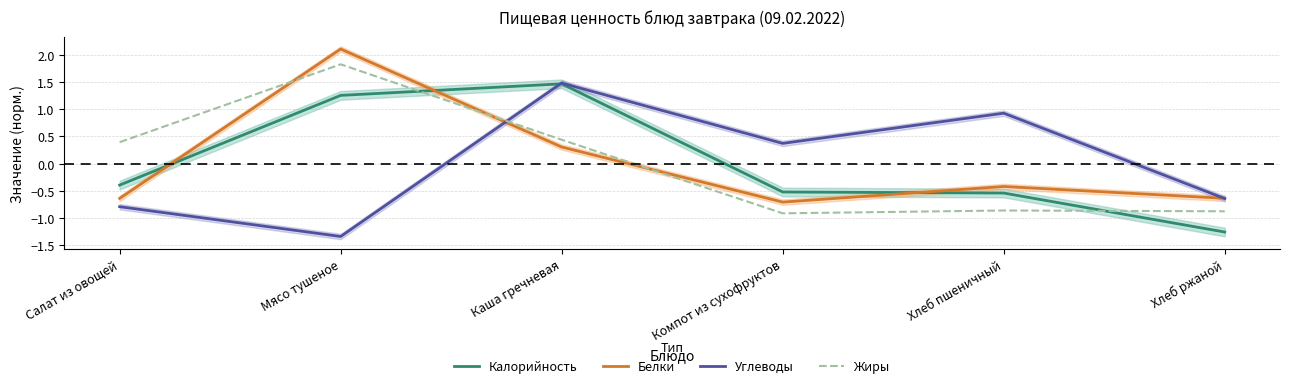

What is the label of the 1st point from the right?

Хлеб ржаной